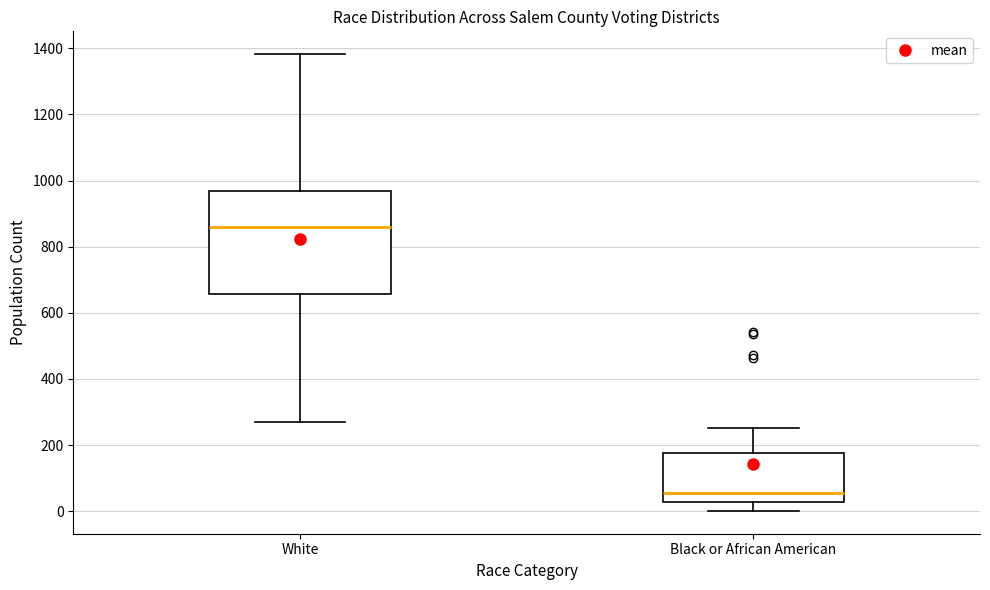

Where does the median line of the box for Black or African American sit on the y-axis? The values are not printed on the chart, so give them approximately, as read against the axis.

60